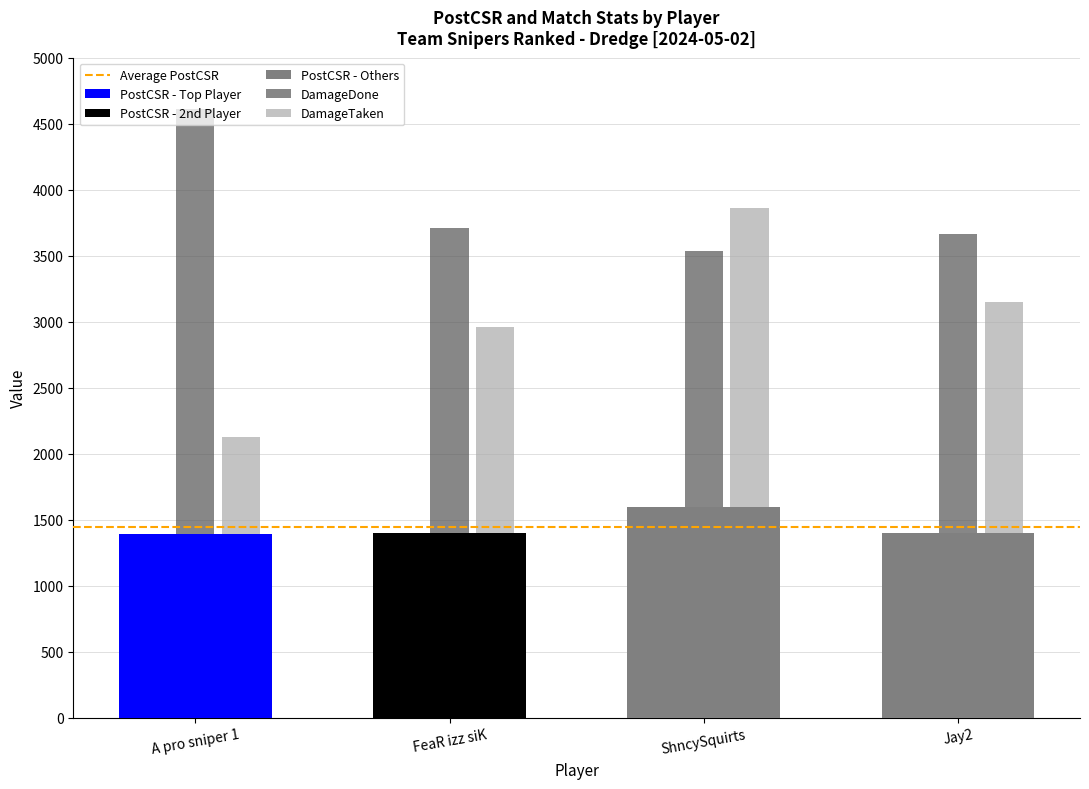

The value of PostCsr at Jay2 is 1400.0. True or false?

True